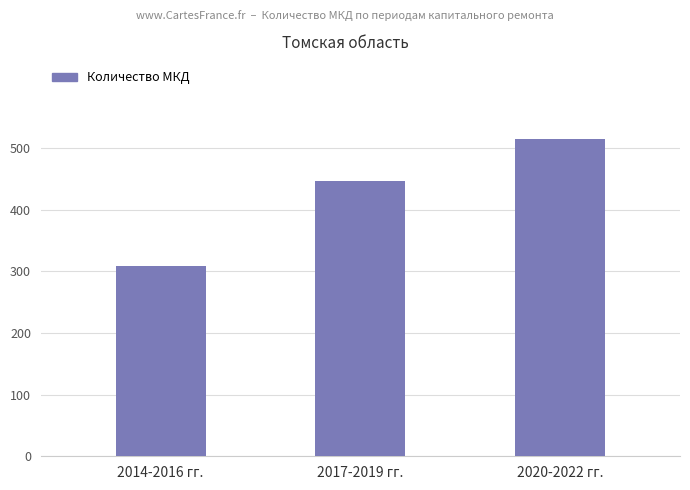

Reading left to right, what are all the values shown in this chart?

2014-2016 гг.=309	2017-2019 гг.=447	2020-2022 гг.=514